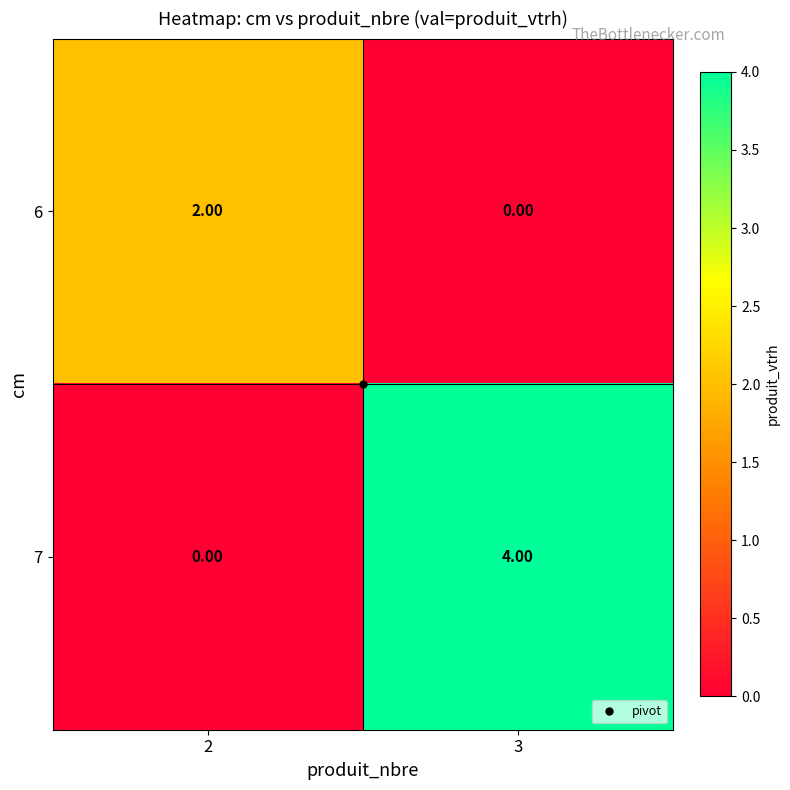

List the series in order of their overall mean, lowest first.

6, 7